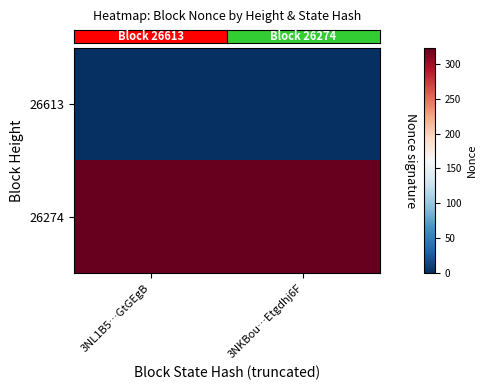

Between 3NL1B5…GtGEgB and 3NKBou…Etgdhj6F, which is larger?

3NL1B5…GtGEgB